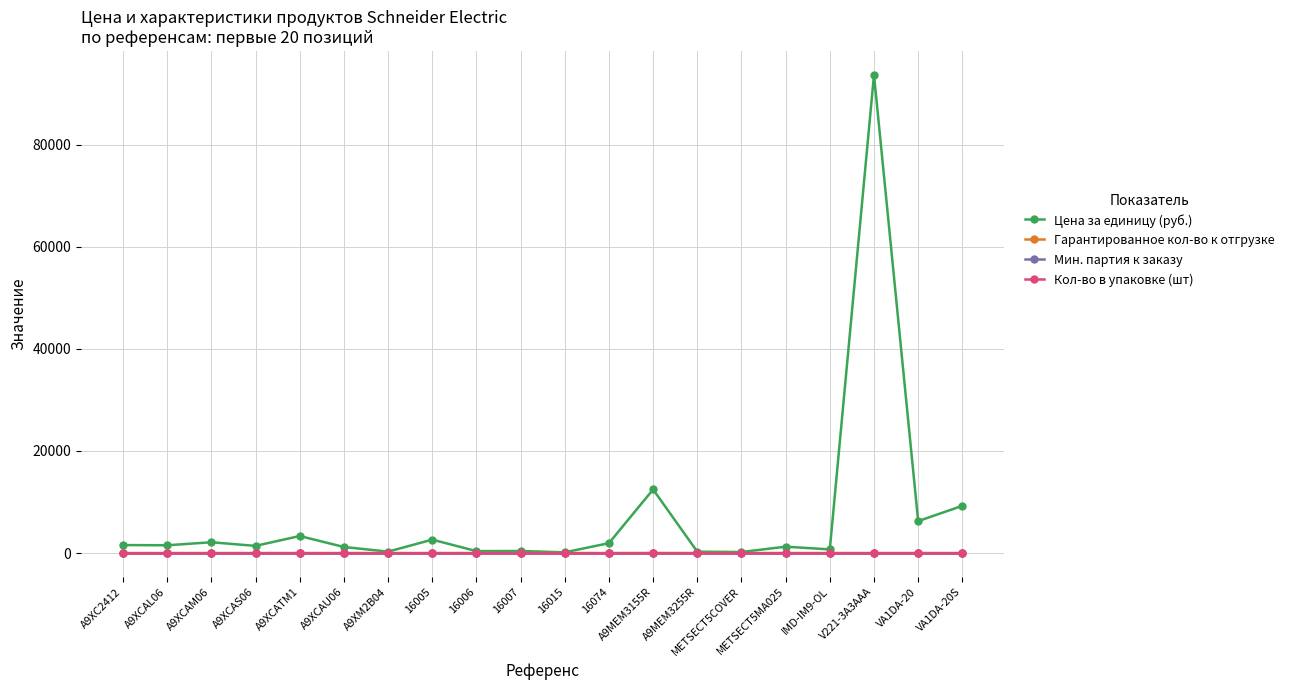

Reading right to left, list all the values displayed in this chart.

Цена за единицу (руб.): VA1DA-20S=9250.0	VA1DA-20=6250.0	V221-3A3AAA=93700.0	IMD-IM9-OL=710.0	METSECT5MA025=1240.0	METSECT5COVER=194.0	A9MEM3255R=263.0	A9MEM3155R=12450.0	16074=1930.0	16015=134.0	16007=393.5	16006=373.0	16005=2620.0	A9XM2B04=269.0	A9XCAU06=1185.0	A9XCATM1=3331.7	A9XCAS06=1395.0	A9XCAM06=2110.0	A9XCAL06=1515.0	A9XC2412=1560.0
Гарантированное кол-во к отгрузке: VA1DA-20S=0.0	VA1DA-20=0.0	V221-3A3AAA=0.0	IMD-IM9-OL=0.0	METSECT5MA025=0.0	METSECT5COVER=0.0	A9MEM3255R=6.0	A9MEM3155R=12.0	16074=0.0	16015=0.0	16007=0.0	16006=0.0	16005=0.0	A9XM2B04=0.0	A9XCAU06=0.0	A9XCATM1=0.0	A9XCAS06=0.0	A9XCAM06=0.0	A9XCAL06=0.0	A9XC2412=0.0
Мин. партия к заказу: VA1DA-20S=1.0	VA1DA-20=1.0	V221-3A3AAA=1.0	IMD-IM9-OL=1.0	METSECT5MA025=1.0	METSECT5COVER=1.0	A9MEM3255R=1.0	A9MEM3155R=1.0	16074=1.0	16015=1.0	16007=1.0	16006=1.0	16005=1.0	A9XM2B04=1.0	A9XCAU06=1.0	A9XCATM1=1.0	A9XCAS06=1.0	A9XCAM06=1.0	A9XCAL06=1.0	A9XC2412=1.0
Кол-во в упаковке (шт): VA1DA-20S=1.0	VA1DA-20=1.0	V221-3A3AAA=1.0	IMD-IM9-OL=1.0	METSECT5MA025=1.0	METSECT5COVER=1.0	A9MEM3255R=1.0	A9MEM3155R=1.0	16074=1.0	16015=1.0	16007=1.0	16006=1.0	16005=1.0	A9XM2B04=1.0	A9XCAU06=1.0	A9XCATM1=1.0	A9XCAS06=1.0	A9XCAM06=1.0	A9XCAL06=1.0	A9XC2412=1.0